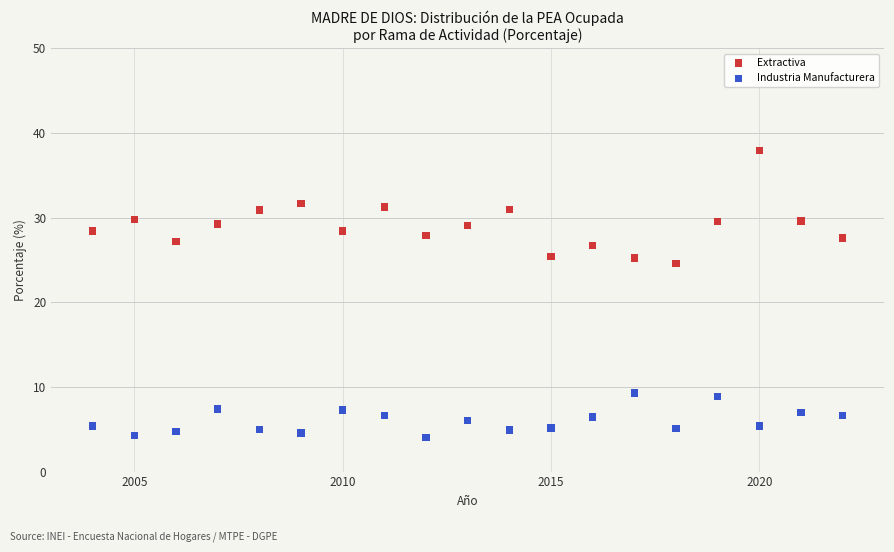

Across all data points, what is the range of X values (max minus min)?

18.0